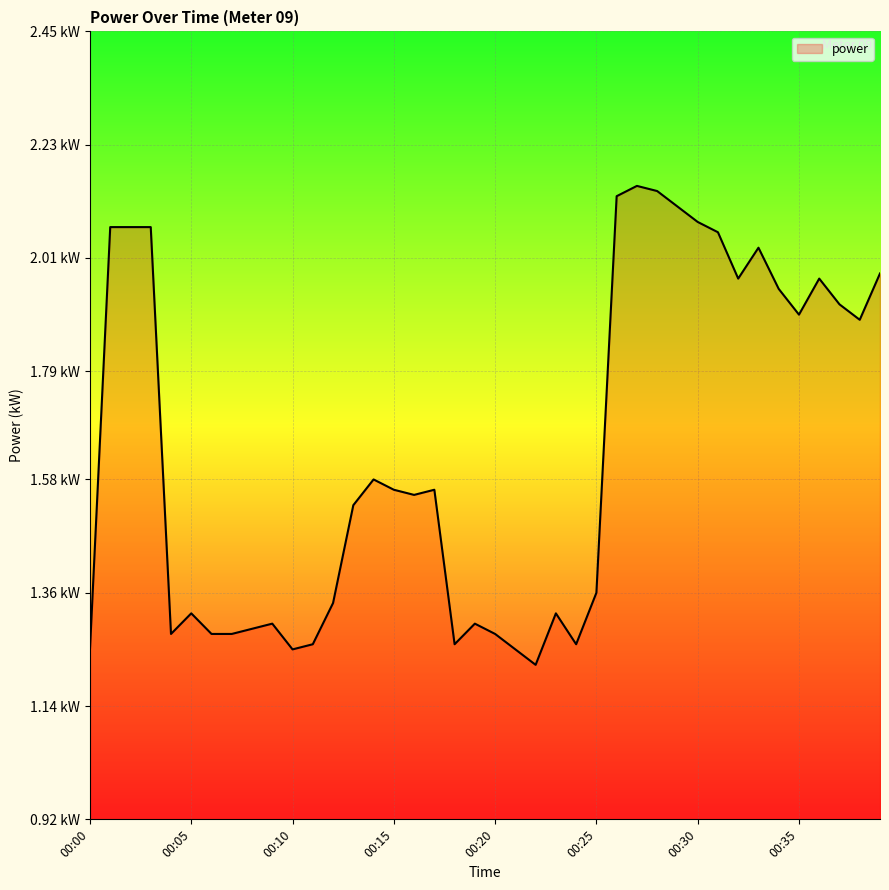

At which label is the value closest to 1?

00:22